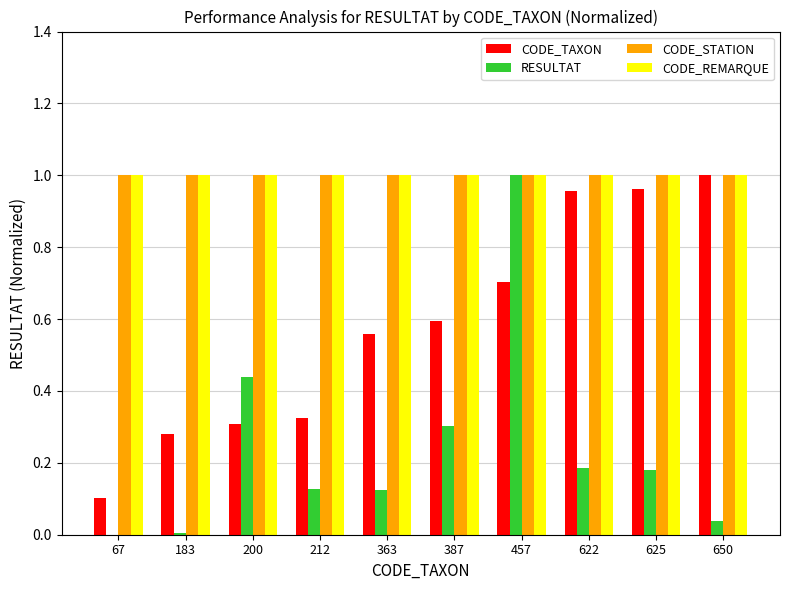

The value of RESULTAT at 625 is 0.3. True or false?

False